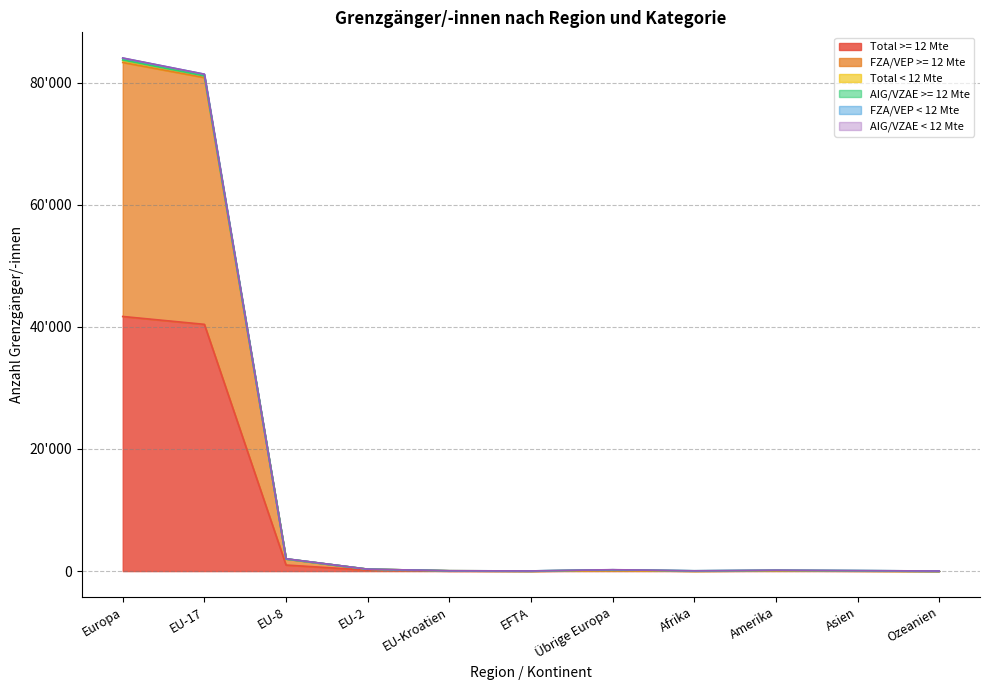

Rank the categories by FZA/VEP < 12 Mte value from lowest to highest.

Ozeanien, EFTA, Afrika, EU-Kroatien, Asien, Amerika, Übrige Europa, EU-2, EU-8, EU-17, Europa